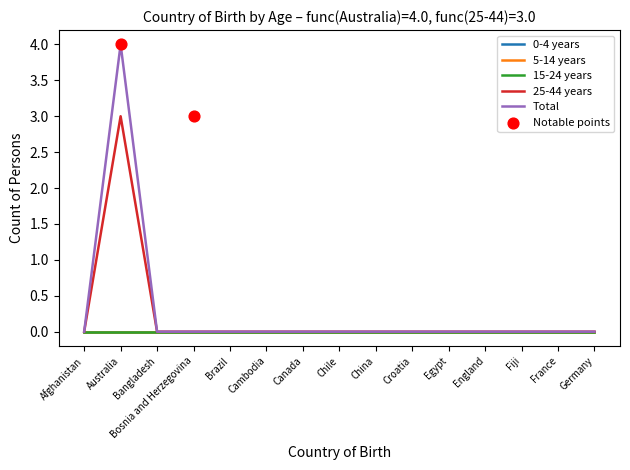

Which series contains the highest Y value?

Total